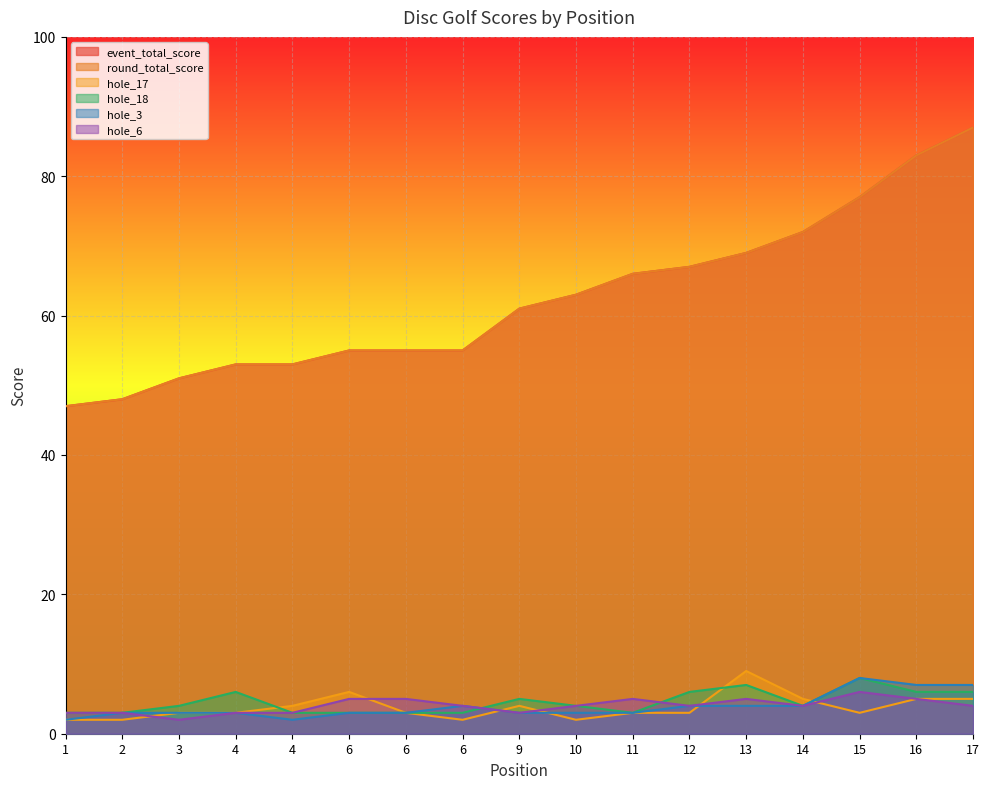

How many lines are shown in the chart?

6